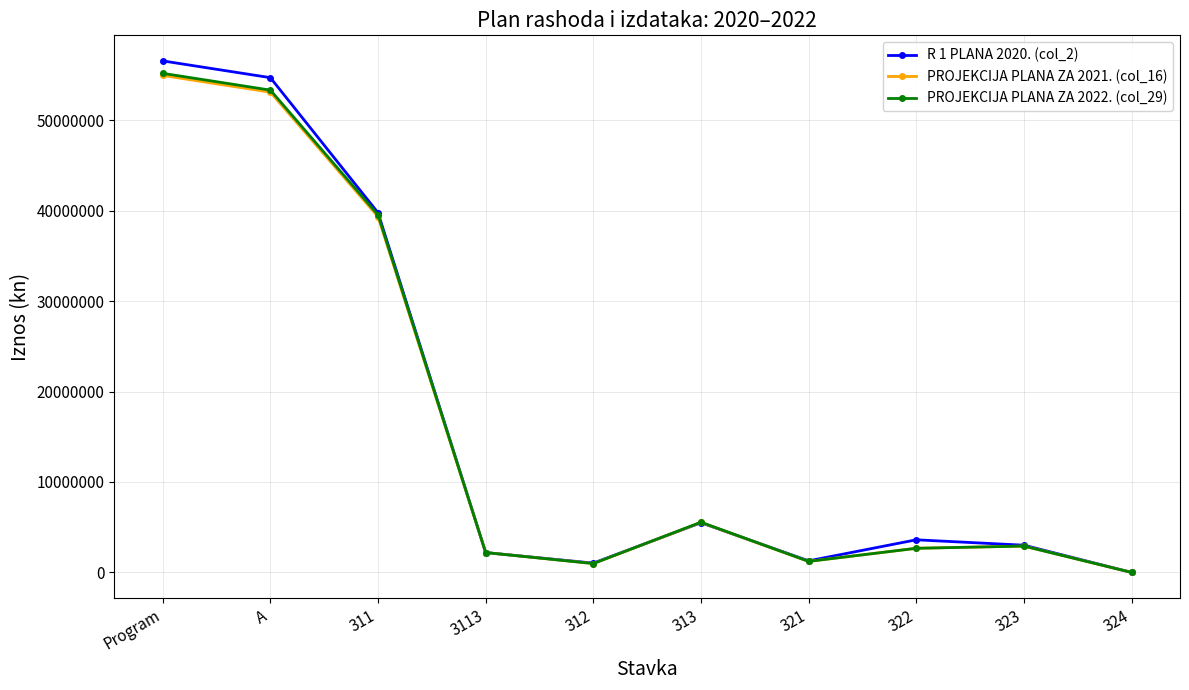

What is the greatest value displayed?

56555362.4